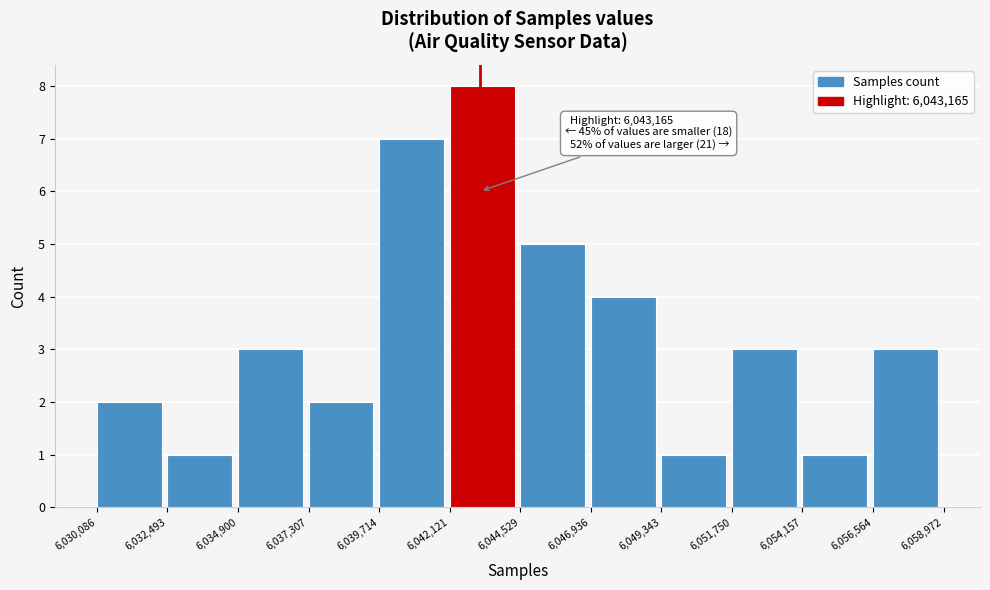

Which range on the x-axis has the tallest bar?

6,042,121 to 6,044,529